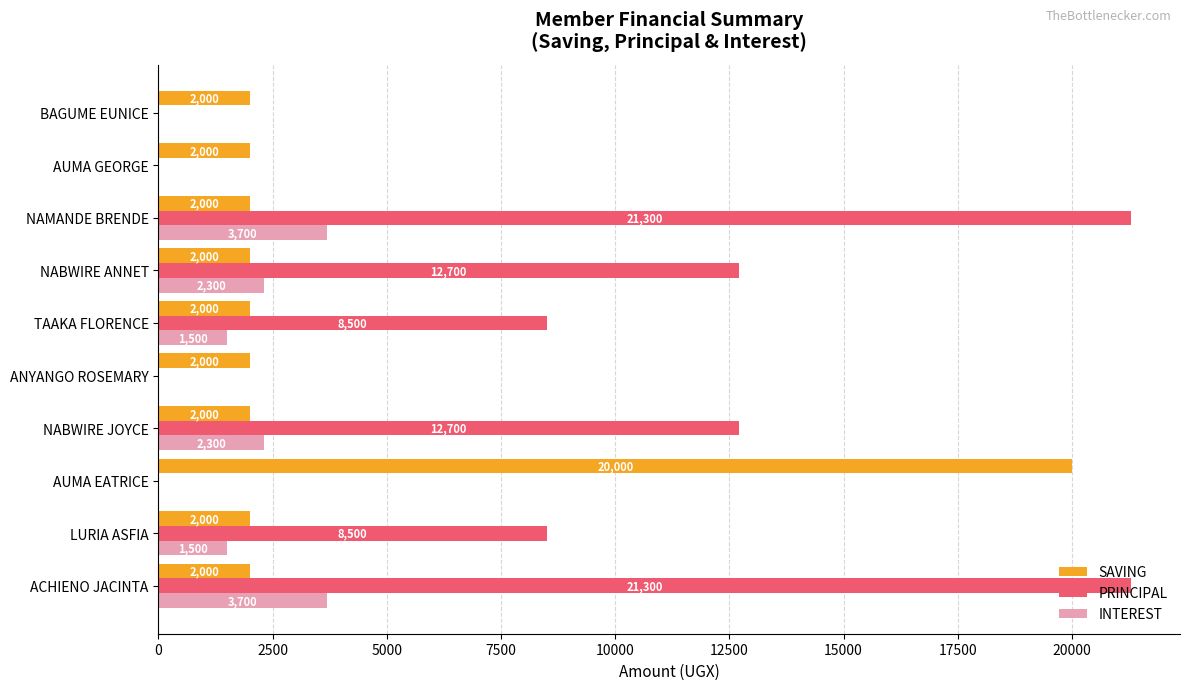

Read the PRINCIPAL value at ACHIENO JACINTA, to the nearest 100.

21300